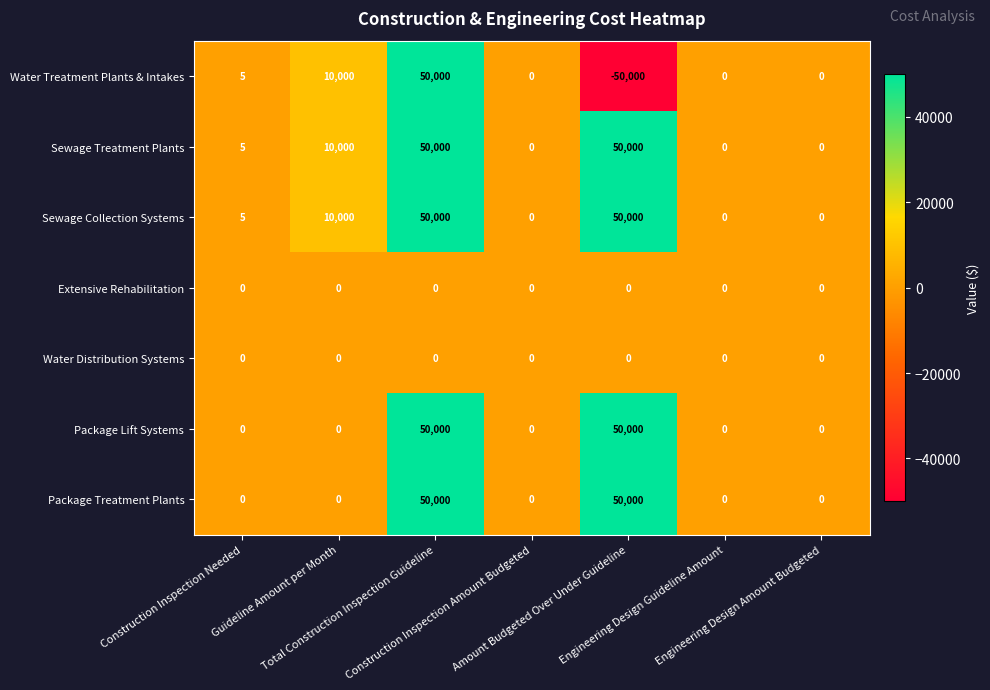

At which category is the sum across all series the highest?

Total Construction Inspection Guideline